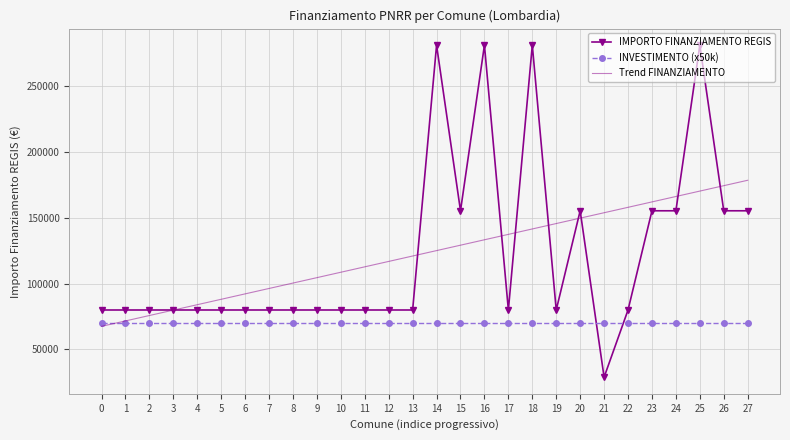

Is the value of Trend FINANZIAMENTO at 20 greater than the value of IMPORTO FINANZIAMENTO REGIS at 23?

No